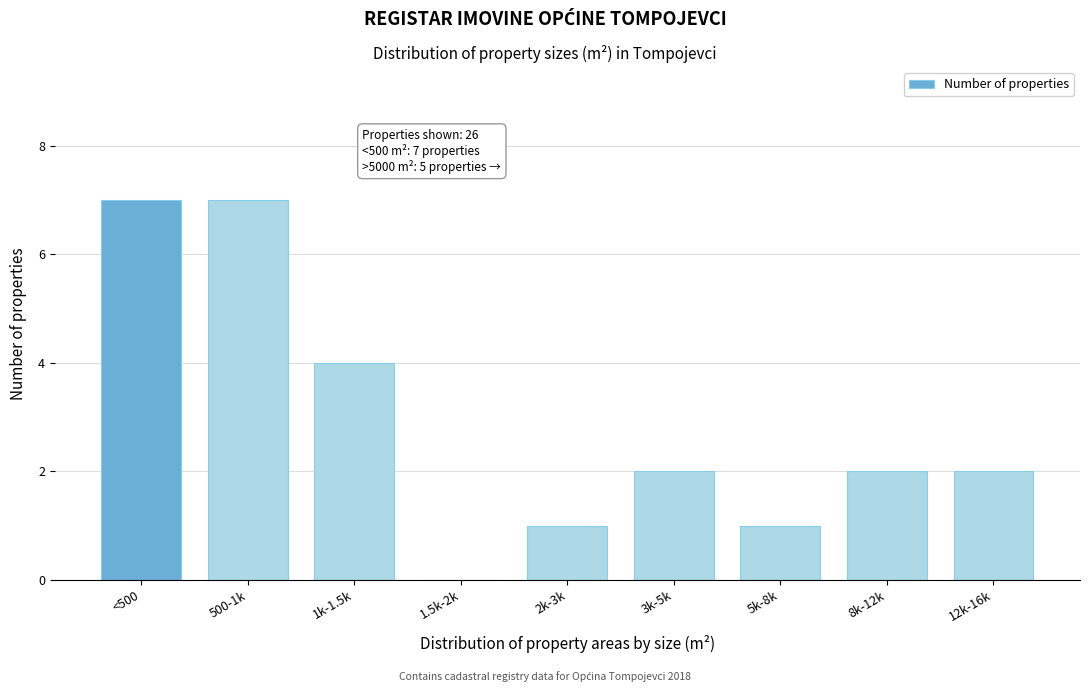

Reading left to right, what are all the values shown in this chart?

<500=7	500-1k=7	1k-1.5k=4	1.5k-2k=0	2k-3k=1	3k-5k=2	5k-8k=1	8k-12k=2	12k-16k=2